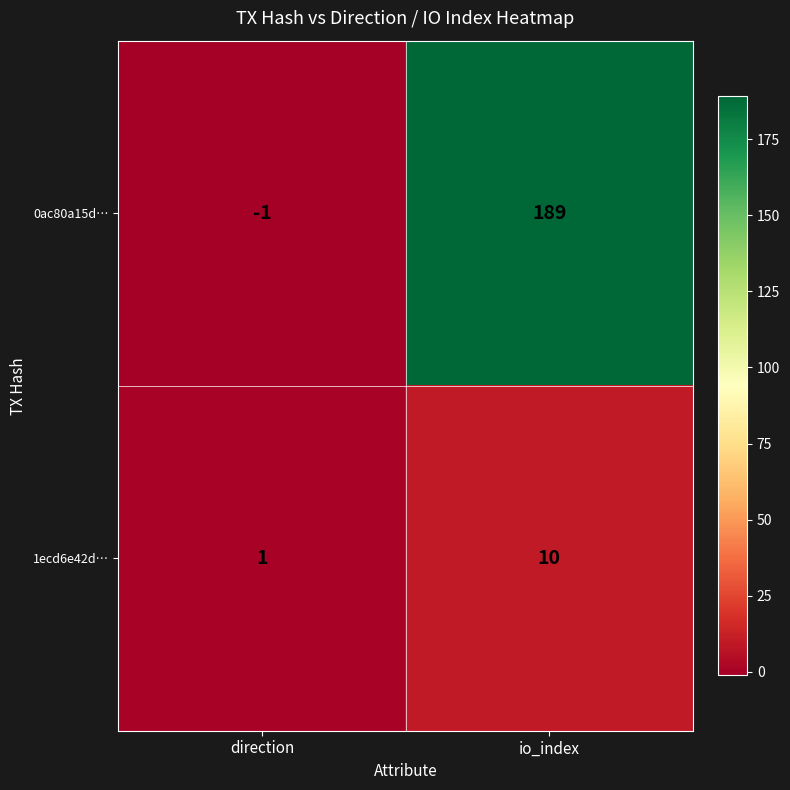

Reading left to right, what are all the values shown in this chart?

0ac80a15d…: direction=-1	io_index=189
1ecd6e42d…: direction=1	io_index=10